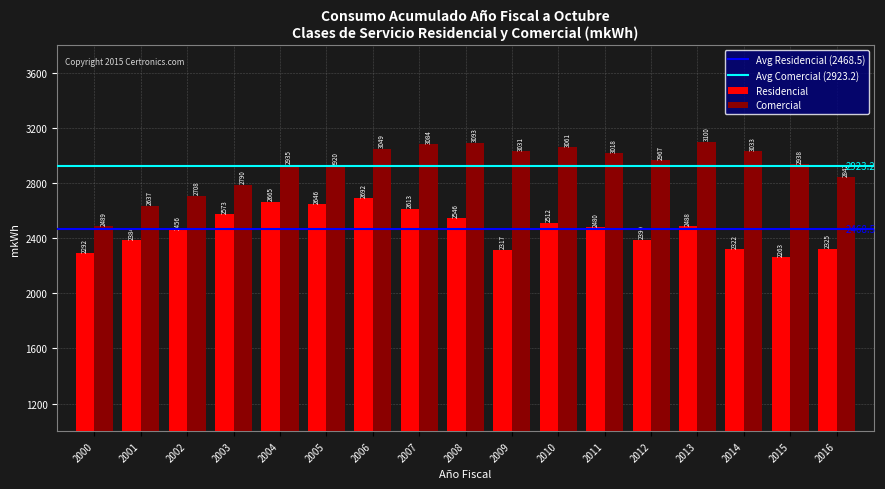

Which series has the largest total across all categories?

Comercial